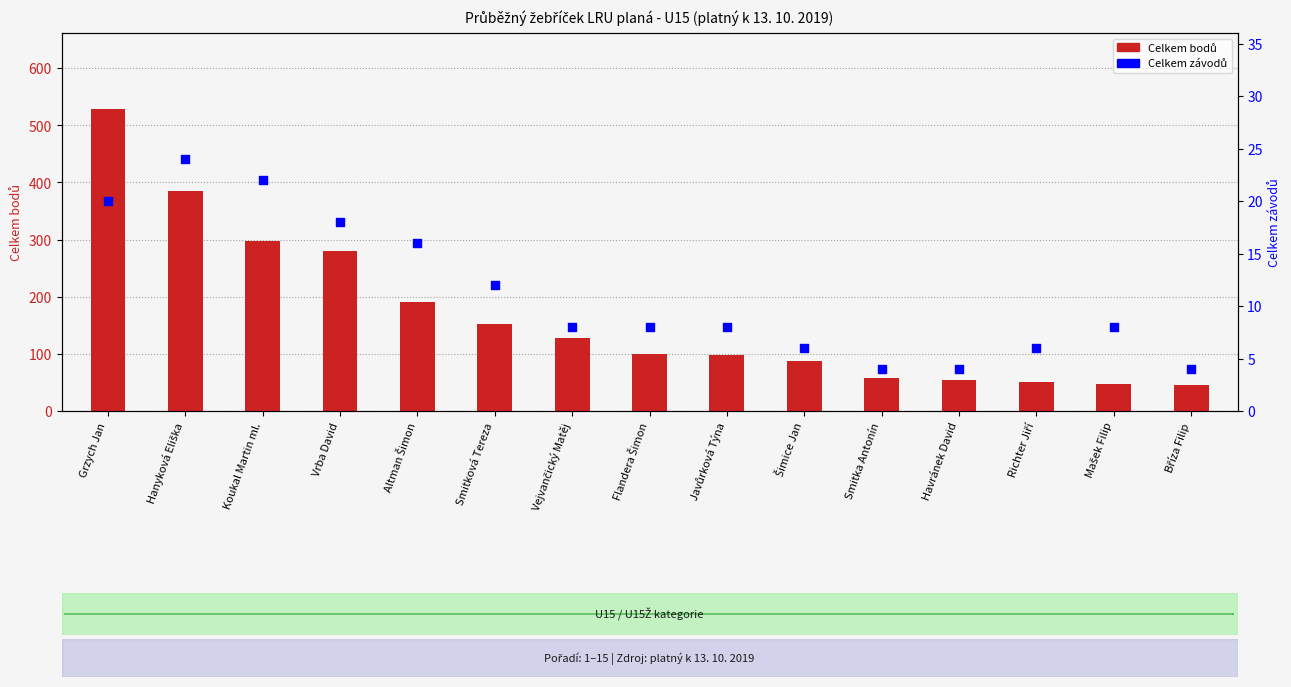

Which series has the largest total across all categories?

Celkem bodů